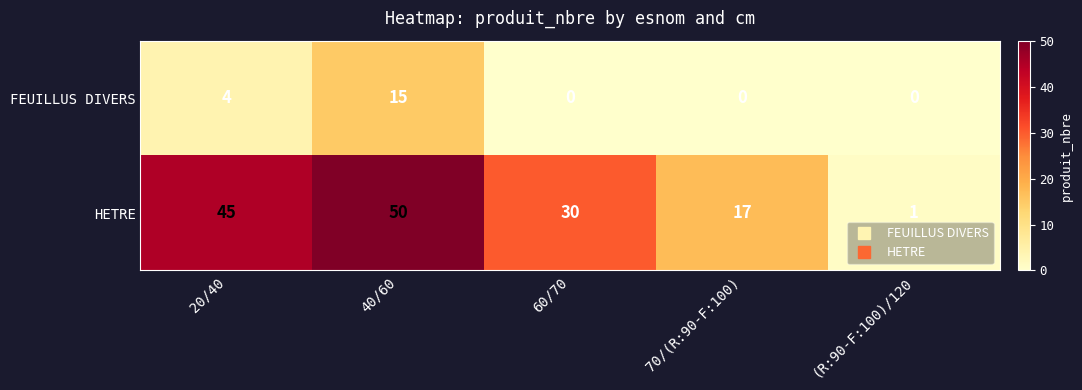

How many HETRE values are between 17 and 45?

3